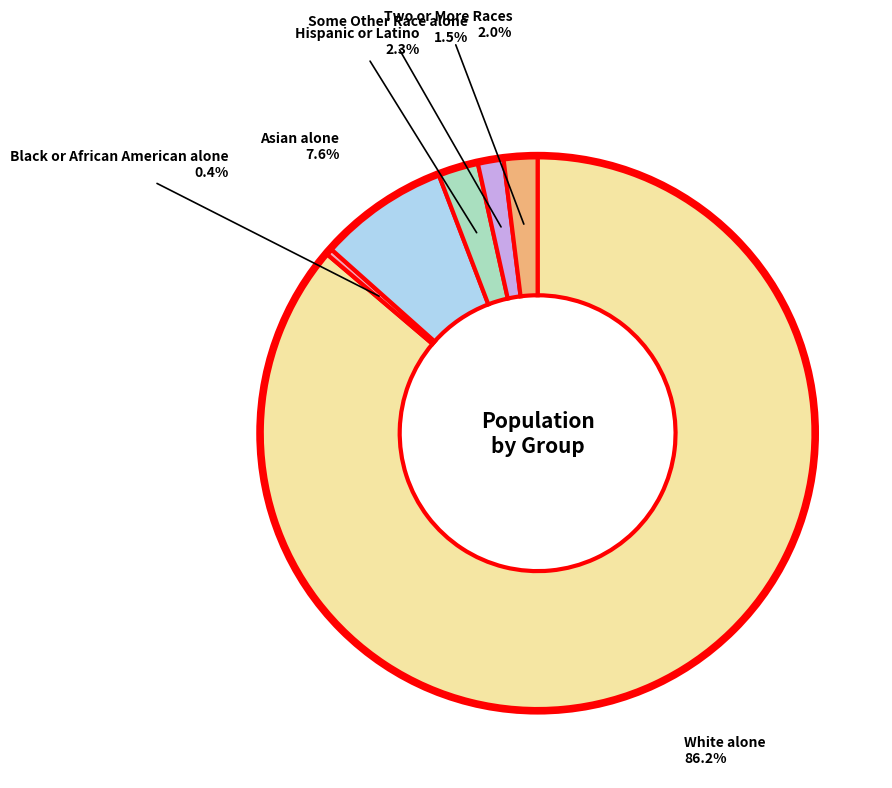

Does any single category account for the majority?

Yes